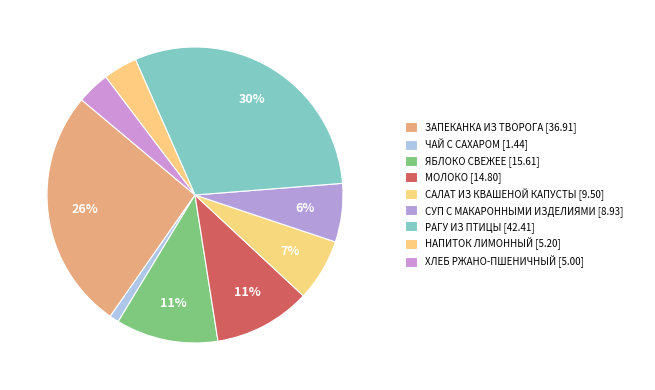

Does any single category account for the majority?

No